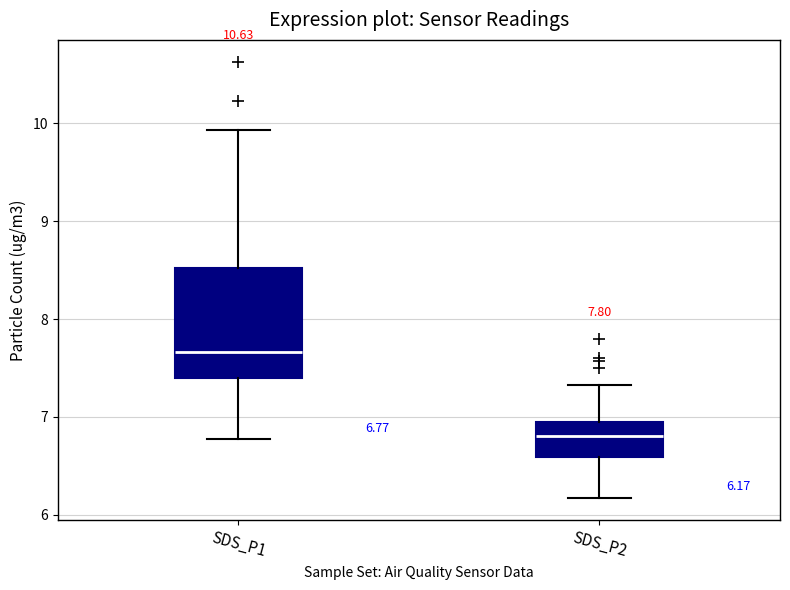

Which box has the lowest median line?

SDS_P2